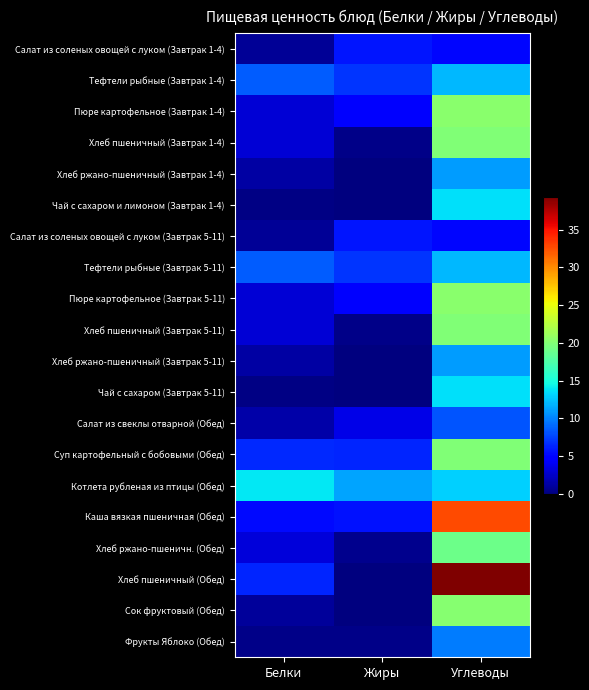

Reading left to right, what are all the values shown in this chart?

Салат из соленых овощей с луком (Завтрак 1-4): Белки=0.9	Жиры=5.7	Углеводы=5.1
Тефтели рыбные (Завтрак 1-4): Белки=8.6	Жиры=7.0	Углеводы=12.0
Пюре картофельное (Завтрак 1-4): Белки=3.1	Жиры=4.8	Углеводы=20.4
Хлеб пшеничный (Завтрак 1-4): Белки=3.0	Жиры=0.4	Углеводы=19.9
Хлеб ржано-пшеничный (Завтрак 1-4): Белки=1.3	Жиры=0.1	Углеводы=11.0
Чай с сахаром и лимоном (Завтрак 1-4): Белки=0.2	Жиры=0.0	Углеводы=13.6
Салат из соленых овощей с луком (Завтрак 5-11): Белки=0.9	Жиры=5.7	Углеводы=5.1
Тефтели рыбные (Завтрак 5-11): Белки=8.6	Жиры=7.0	Углеводы=12.0
Пюре картофельное (Завтрак 5-11): Белки=3.1	Жиры=4.8	Углеводы=20.4
Хлеб пшеничный (Завтрак 5-11): Белки=3.0	Жиры=0.4	Углеводы=19.9
Хлеб ржано-пшеничный (Завтрак 5-11): Белки=1.3	Жиры=0.1	Углеводы=11.0
Чай с сахаром (Завтрак 5-11): Белки=0.2	Жиры=0.0	Углеводы=13.6
Салат из свеклы отварной (Обед): Белки=1.4	Жиры=3.6	Углеводы=8.3
Суп картофельный с бобовыми (Обед): Белки=6.6	Жиры=6.3	Углеводы=19.8
Котлета рубленая из птицы (Обед): Белки=13.9	Жиры=11.2	Углеводы=13.0
Каша вязкая пшеничная (Обед): Белки=5.3	Жиры=5.7	Углеводы=32.7
Хлеб ржано-пшеничн. (Обед): Белки=3.2	Жиры=0.6	Углеводы=19.0
Хлеб пшеничный (Обед): Белки=6.4	Жиры=0.1	Углеводы=39.4
Сок фруктовый (Обед): Белки=1.0	Жиры=0.0	Углеводы=20.2
Фрукты Яблоко (Обед): Белки=0.4	Жиры=0.4	Углеводы=9.8